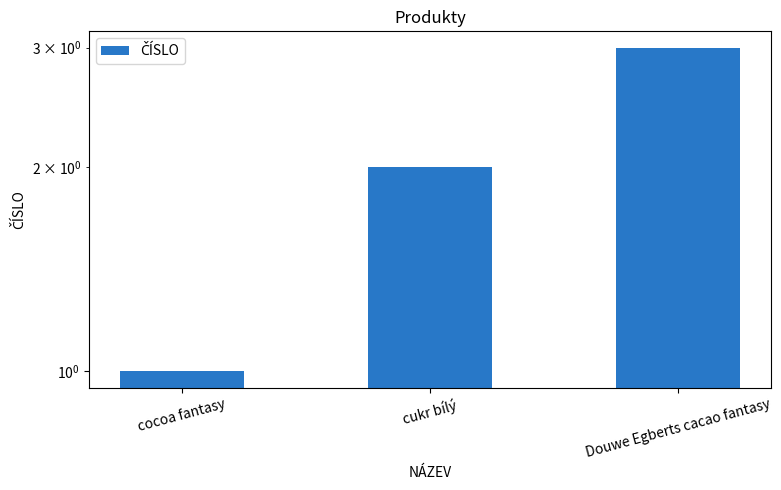

Is it true that the value at cocoa fantasy is 2?

False